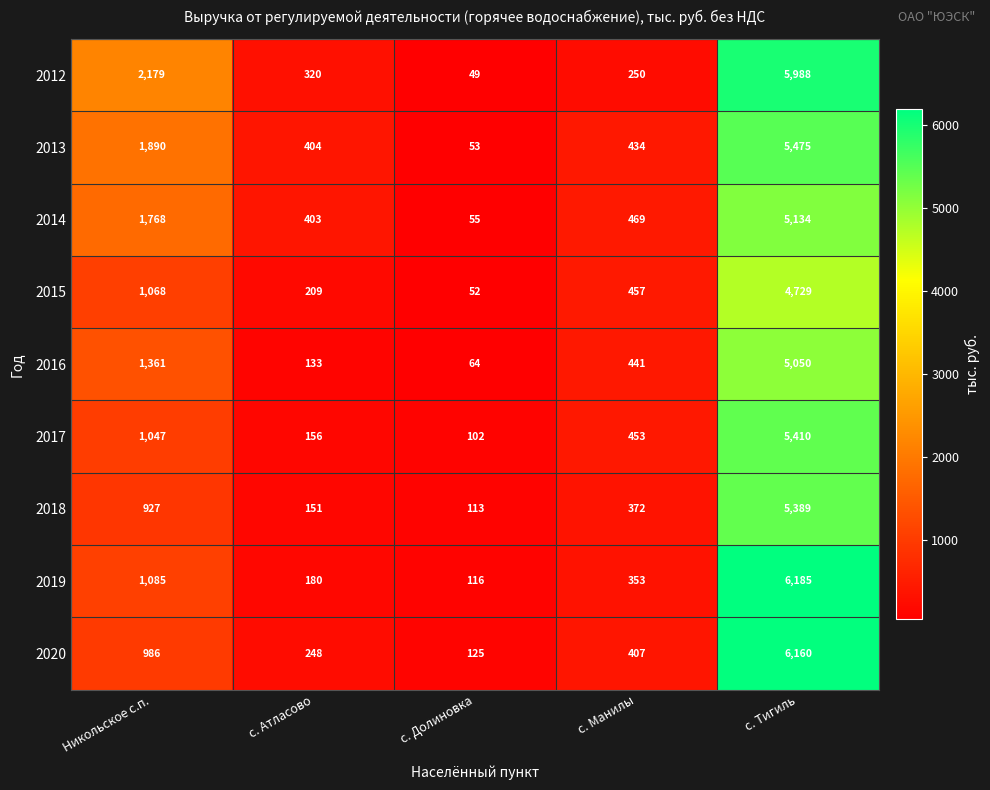

How many data points does each series have?

5